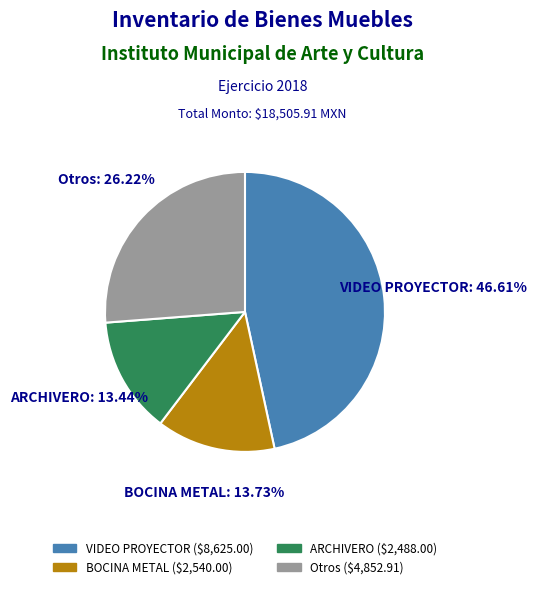

Is the sum of Otros and ARCHIVERO greater than half?

No